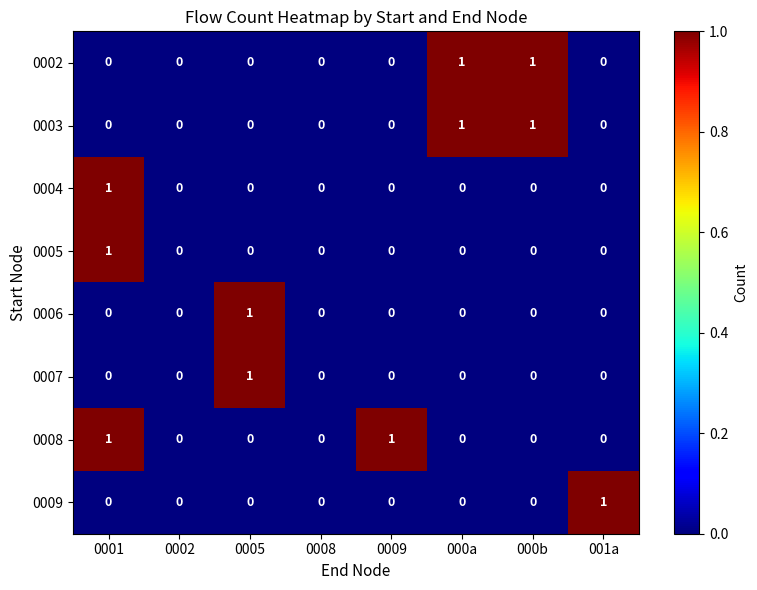

What is the total value across all series at 0001?

3